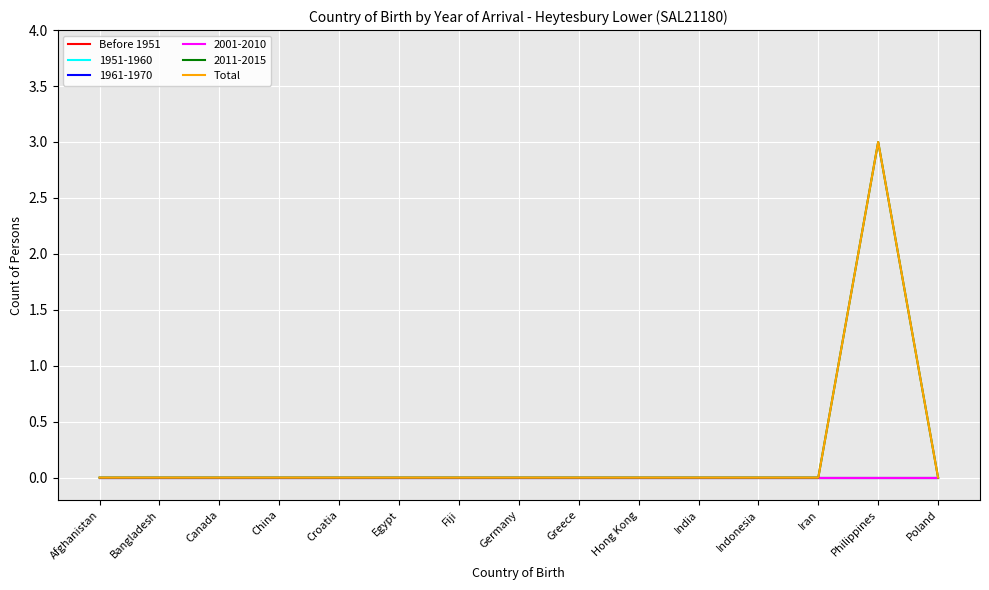

At which category is the sum across all series the highest?

Philippines